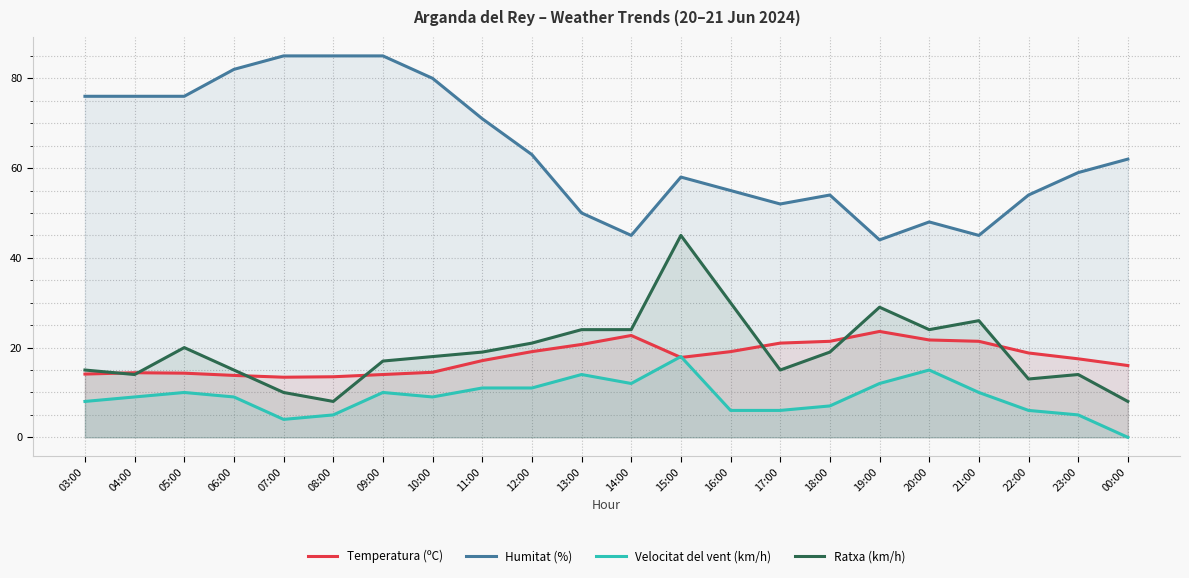

True or false: Velocitat del vent (km/h) has a value of 15.9 at 12:00.

False